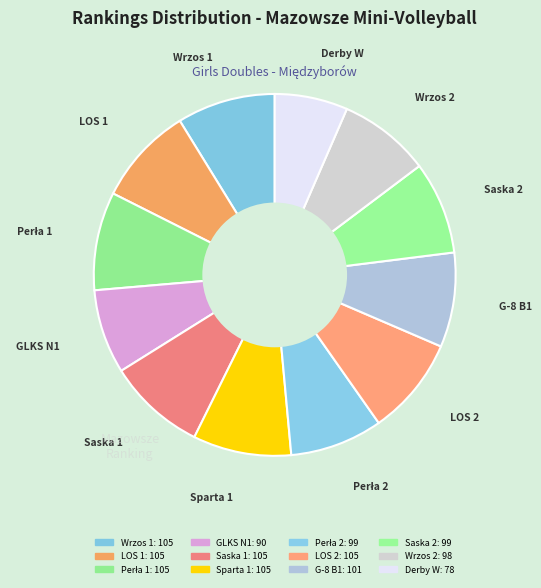

How many slices are in this pie chart?

12